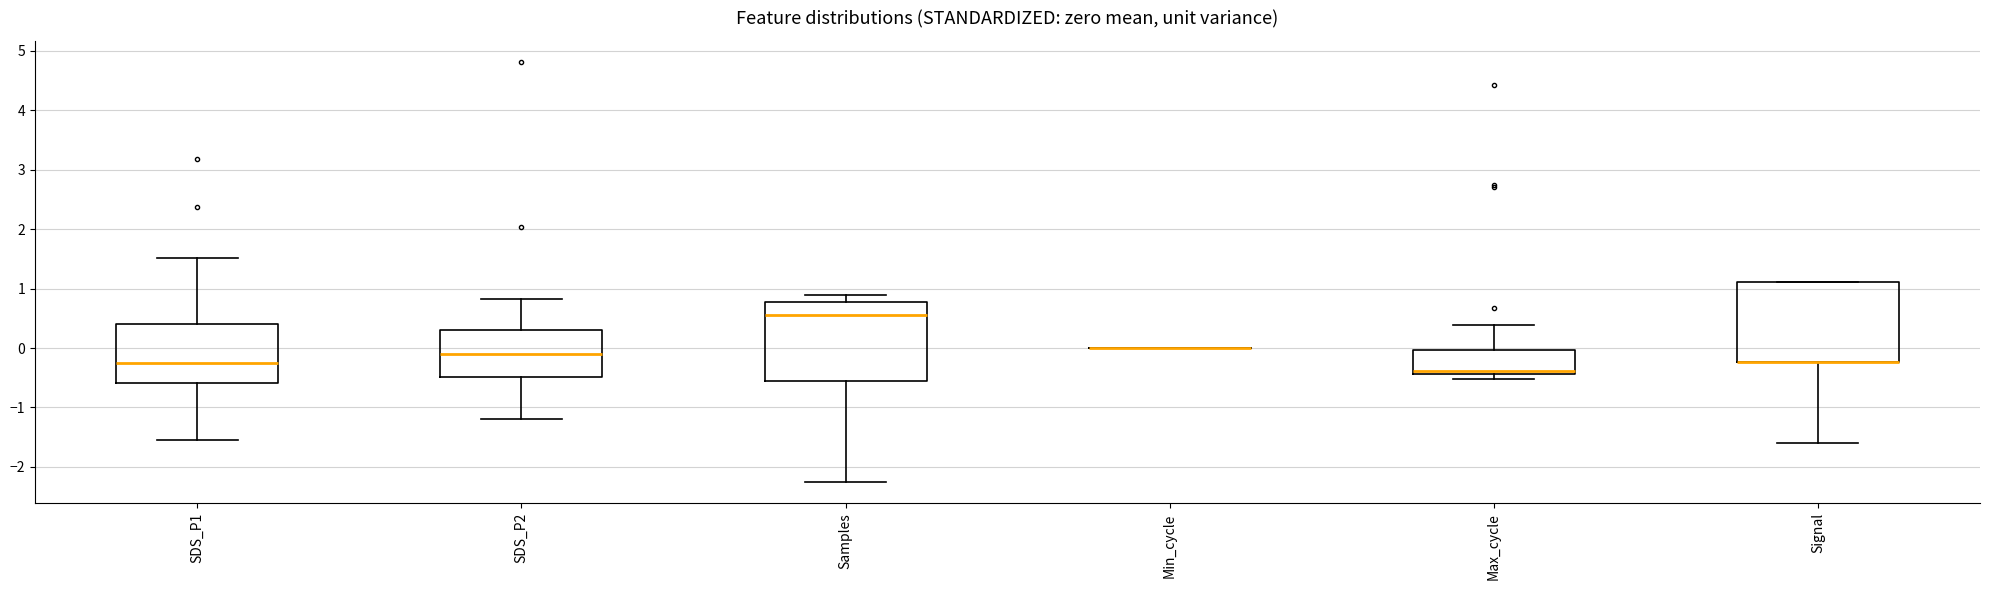

Reading left to right, read every box against the y-axis: the position of its median line, the range the box covers, and the ends of its whiskers. The values are not printed on the chart, so give them approximately, as read against the axis.

SDS_P1: median -0.3, box -0.6 to 0.4, whiskers -1.6 to 1.5
SDS_P2: median -0.1, box -0.5 to 0.3, whiskers -1.2 to 0.8
Samples: median 0.5, box -0.6 to 0.8, whiskers -2.3 to 0.9
Min_cycle: box collapsed to a line at 0.0, whiskers 0.0 to 0.0
Max_cycle: median -0.4 (just above the box's lower edge), box -0.4 to 0.0, whiskers -0.5 to 0.4
Signal: median -0.2 (drawn on the box's lower edge), box -0.2 to 1.1, whiskers -1.6 to 1.1